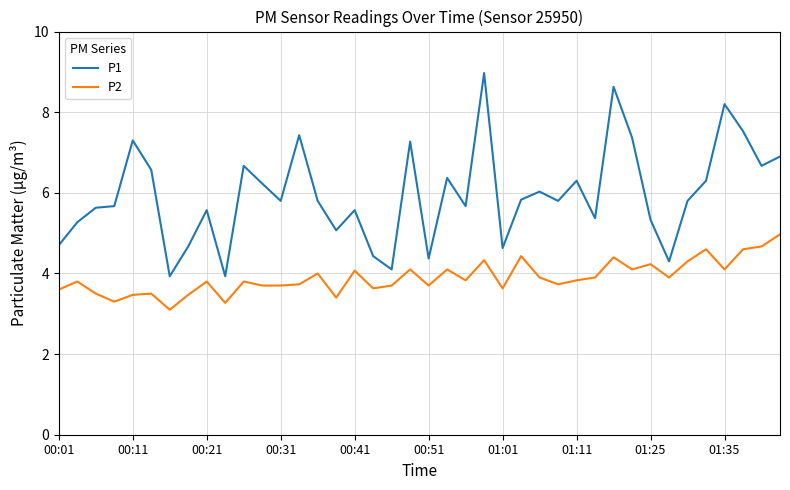

List the series in order of their overall mean, highest first.

P1, P2